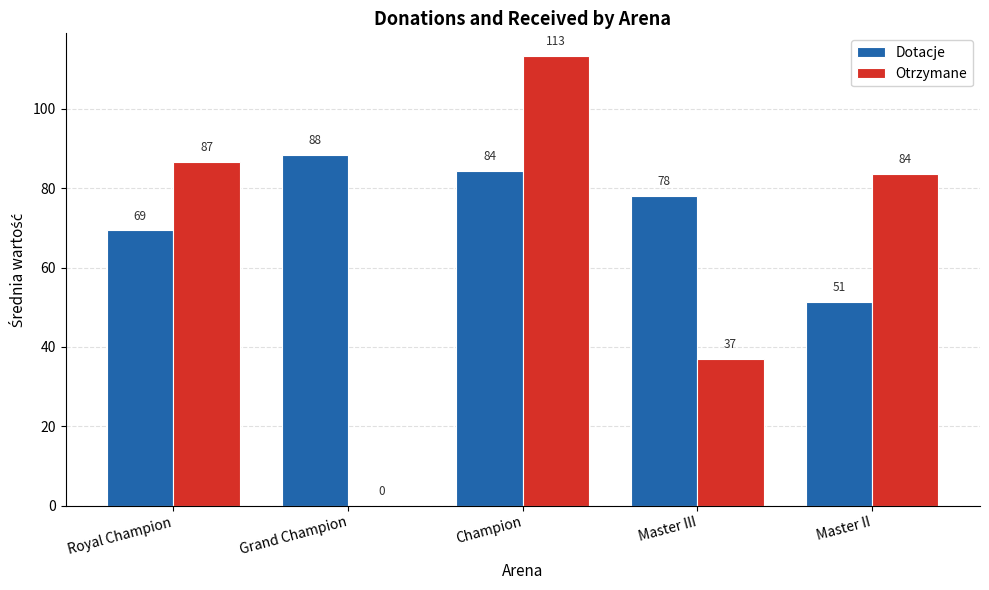

At which label does Otrzymane first exceed 83?

Royal Champion